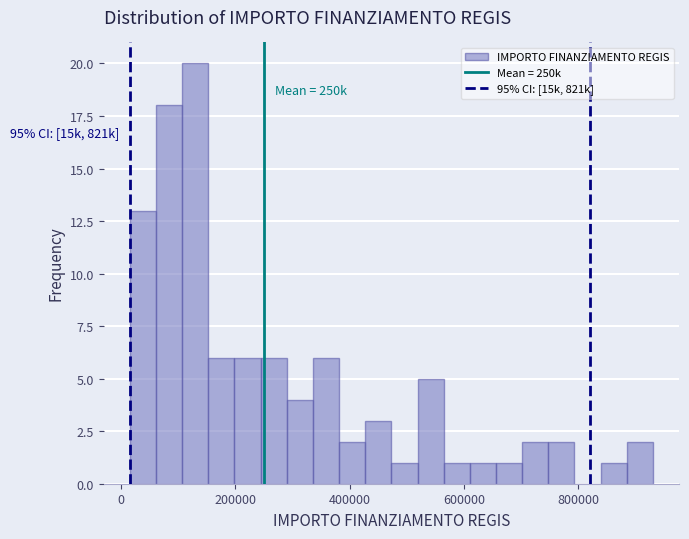

Around what value on the x-axis is the tallest bar? Give the approximate position of its centre, as read against the axis.

120000